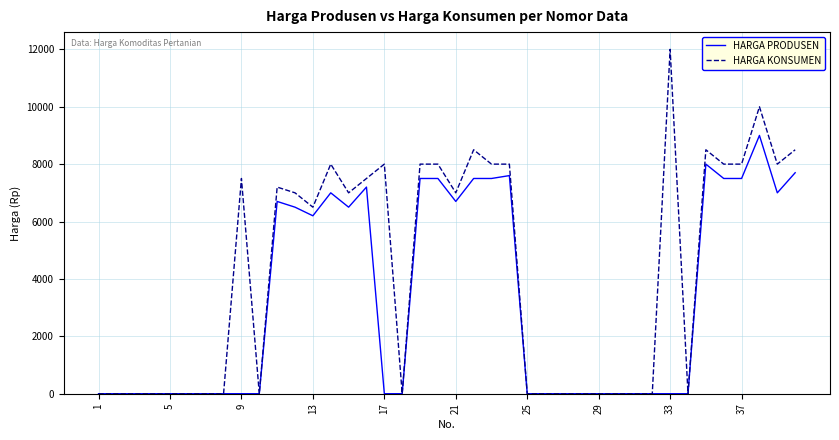

Which series has the widest spread of values?

HARGA KONSUMEN